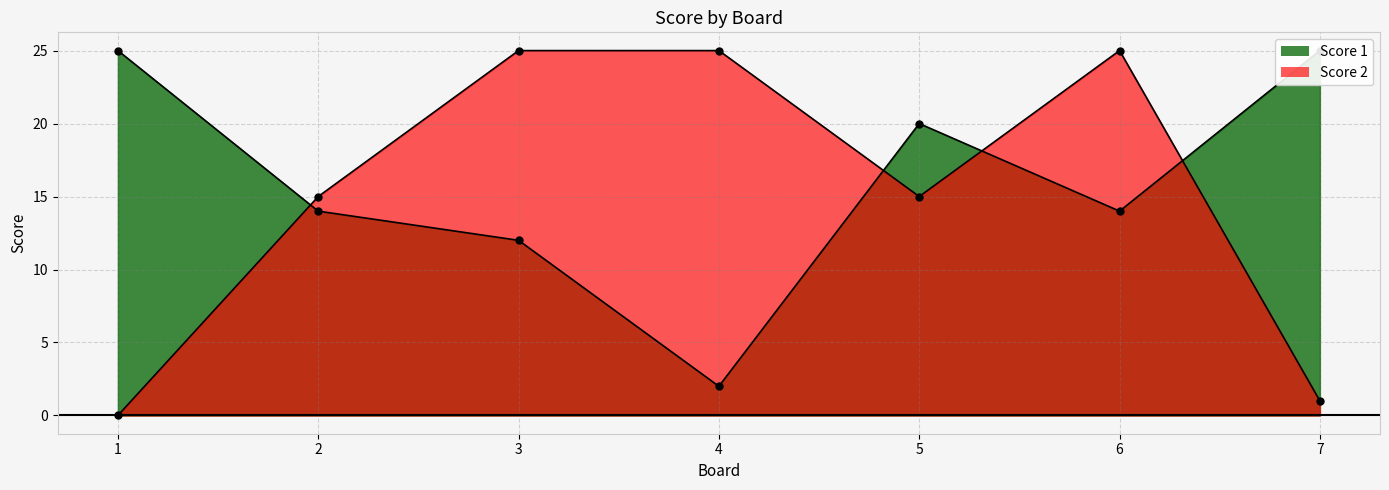

At which label is Score 2 closest to 12?

2